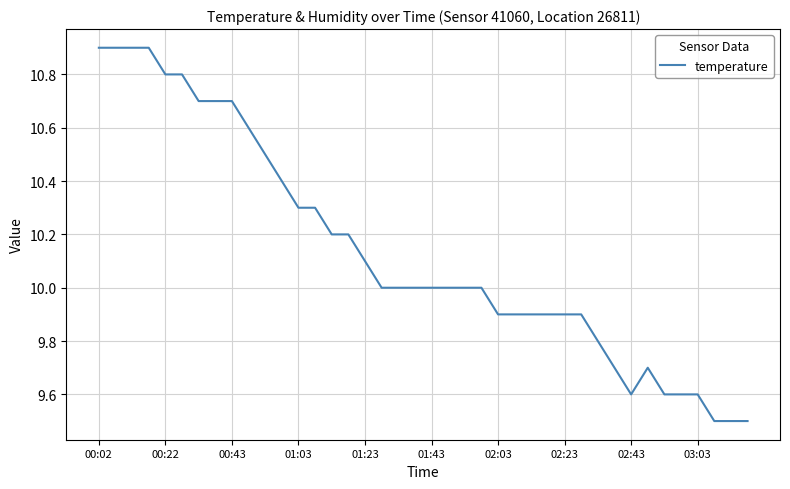

What is the smallest value displayed?

9.5